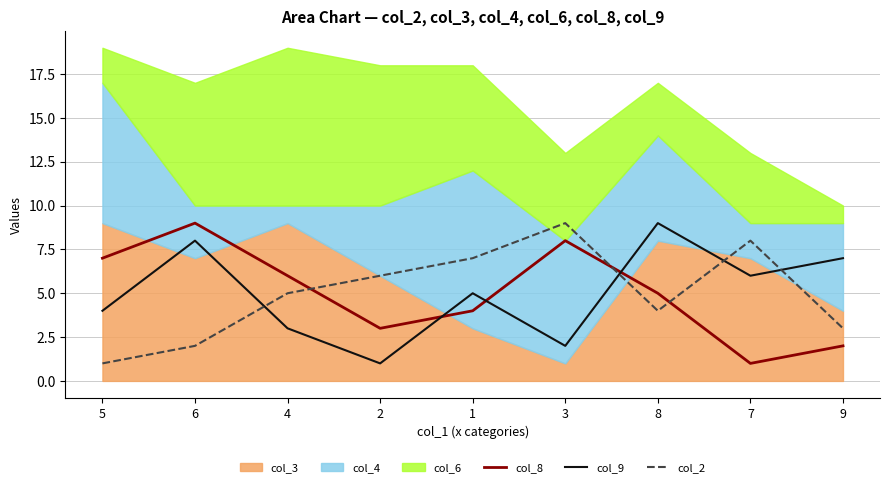

Which label corresponds to the largest value in the chart?

6